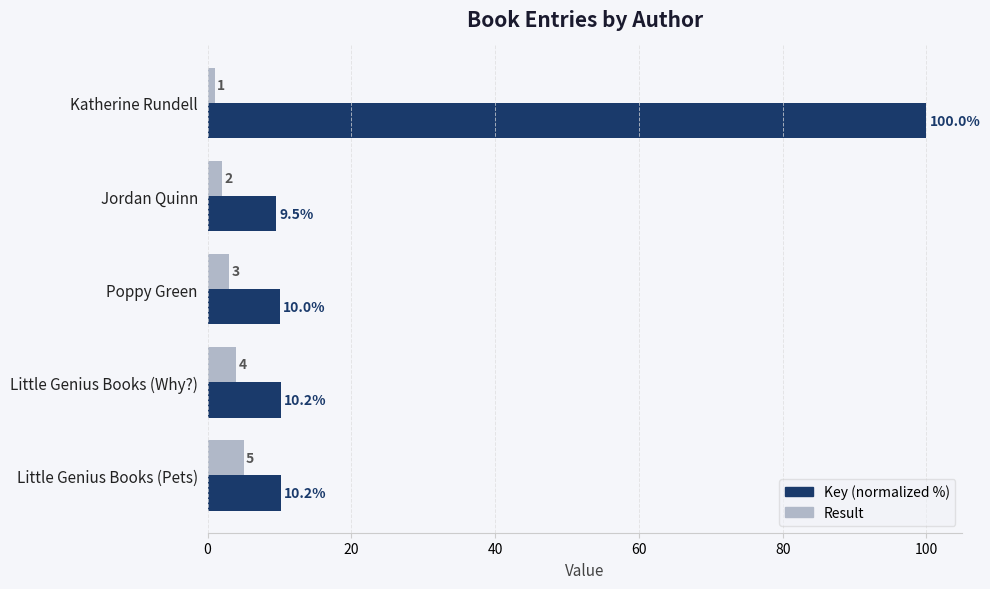

Is it true that Key (normalized %) equals 9.5 at Jordan Quinn?

True